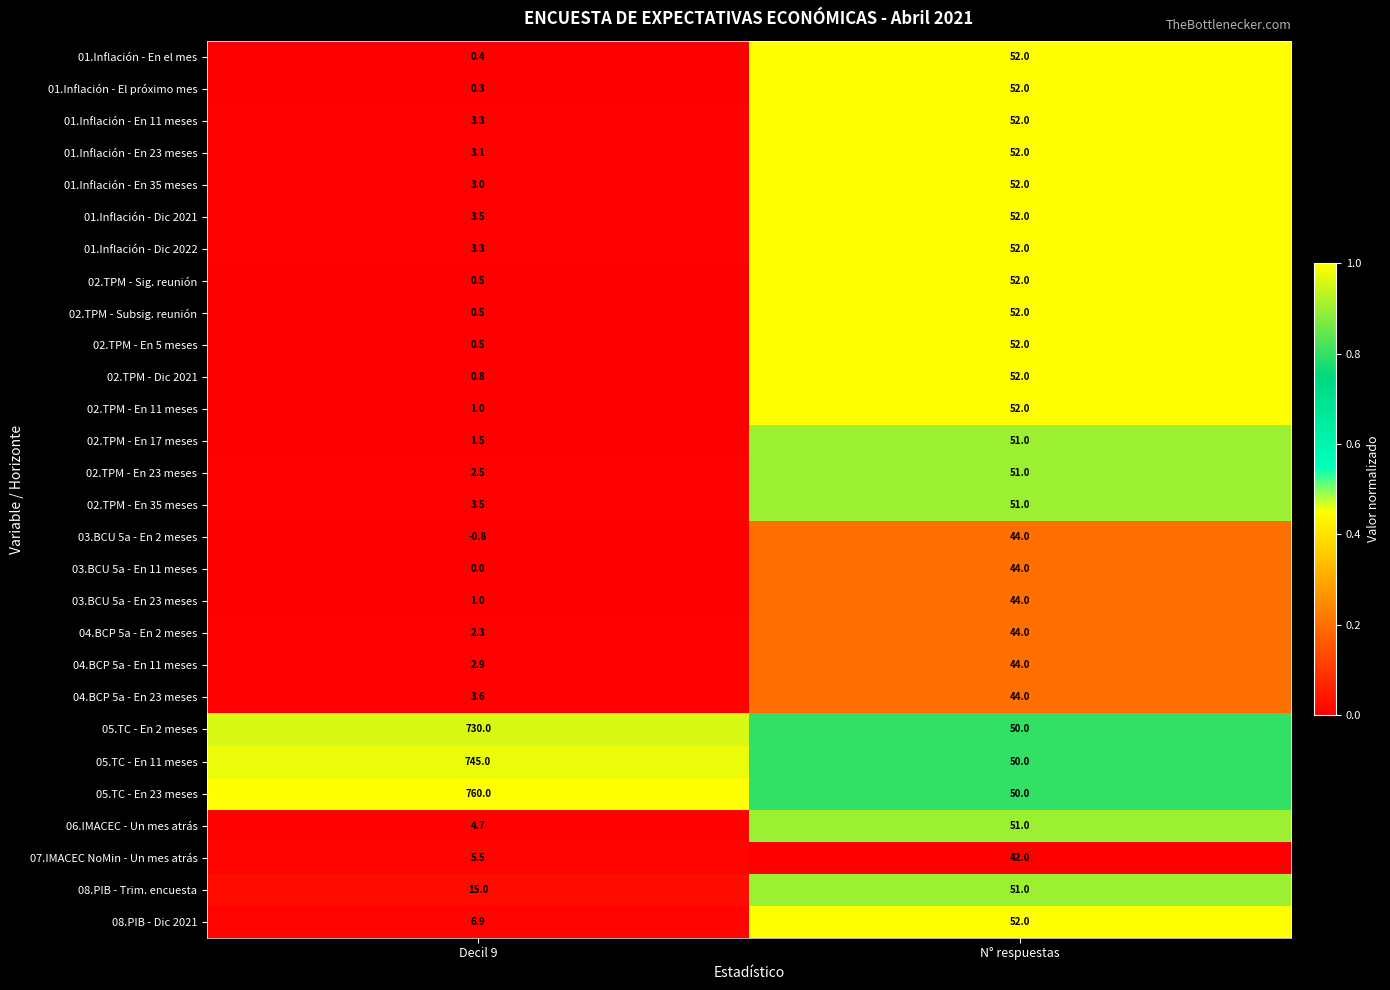

What is the total value across all series at Decil 9?

2303.8